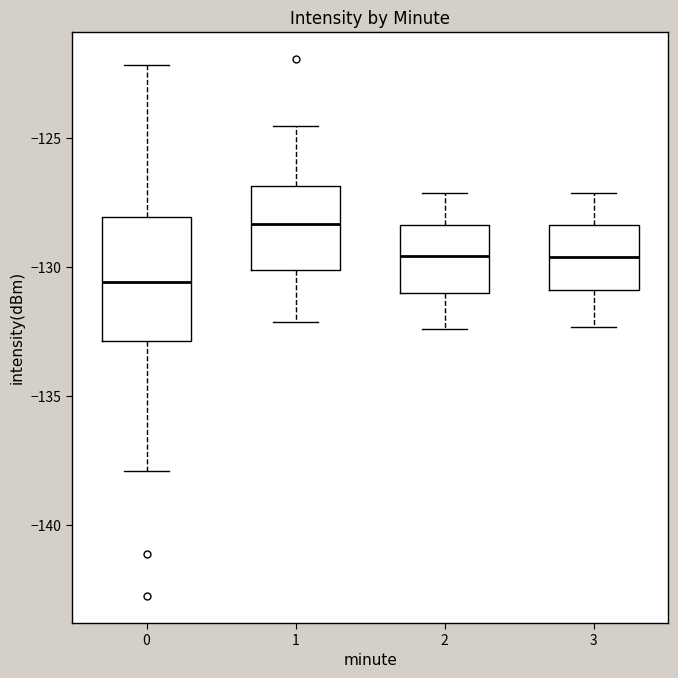

Reading left to right, transcribe this box plot: for each box, give where its median line is, the range the box spans, and where its two whiskers end, as read against the y-axis. The values are not printed on the chart, so give them approximately, as read against the axis.

0: median -130.5, box -133.0 to -128.0, whiskers -138.0 to -122.0
1: median -128.5, box -130.0 to -127.0, whiskers -132.0 to -124.5
2: median -129.5, box -131.0 to -128.5, whiskers -132.5 to -127.0
3: median -129.5, box -131.0 to -128.5, whiskers -132.5 to -127.0